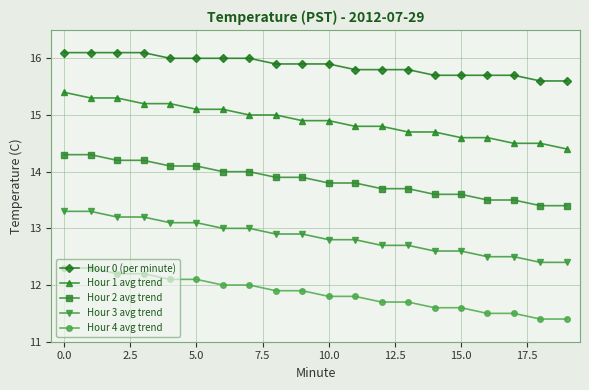

What is the maximum value shown in the chart?

16.1